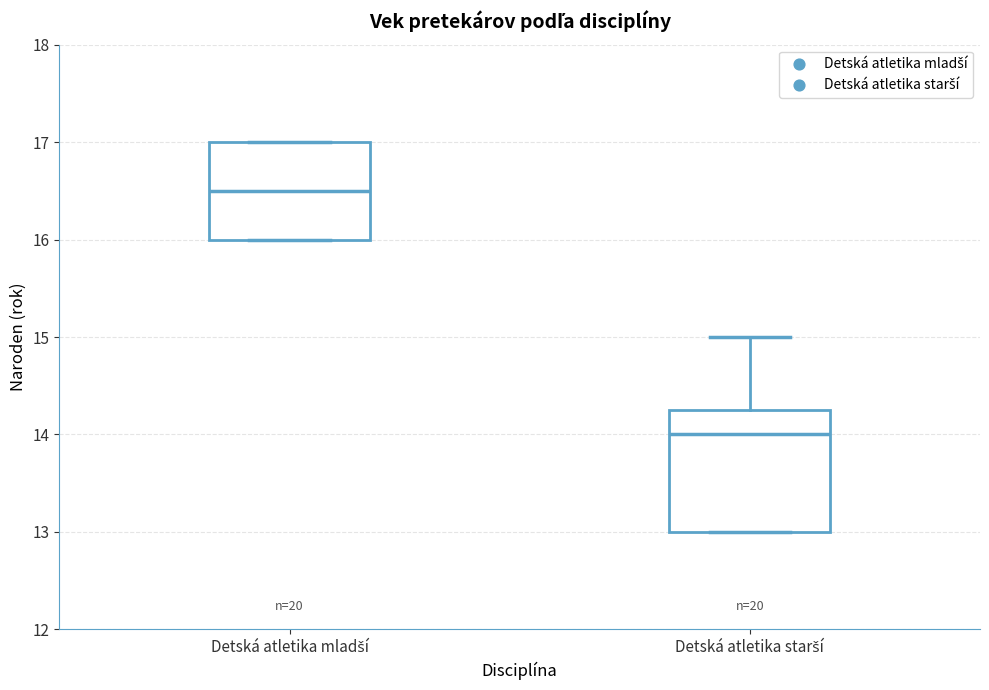

Comparing the boxes themselves (not the whiskers), which one is the tallest?

Detská atletika starší